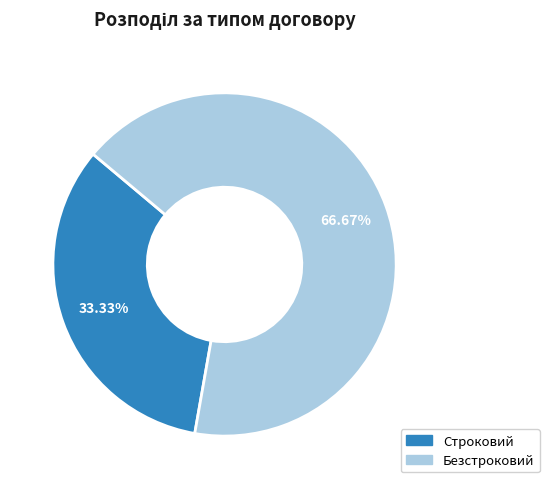

Does Безстроковий account for over 50% of the chart?

Yes